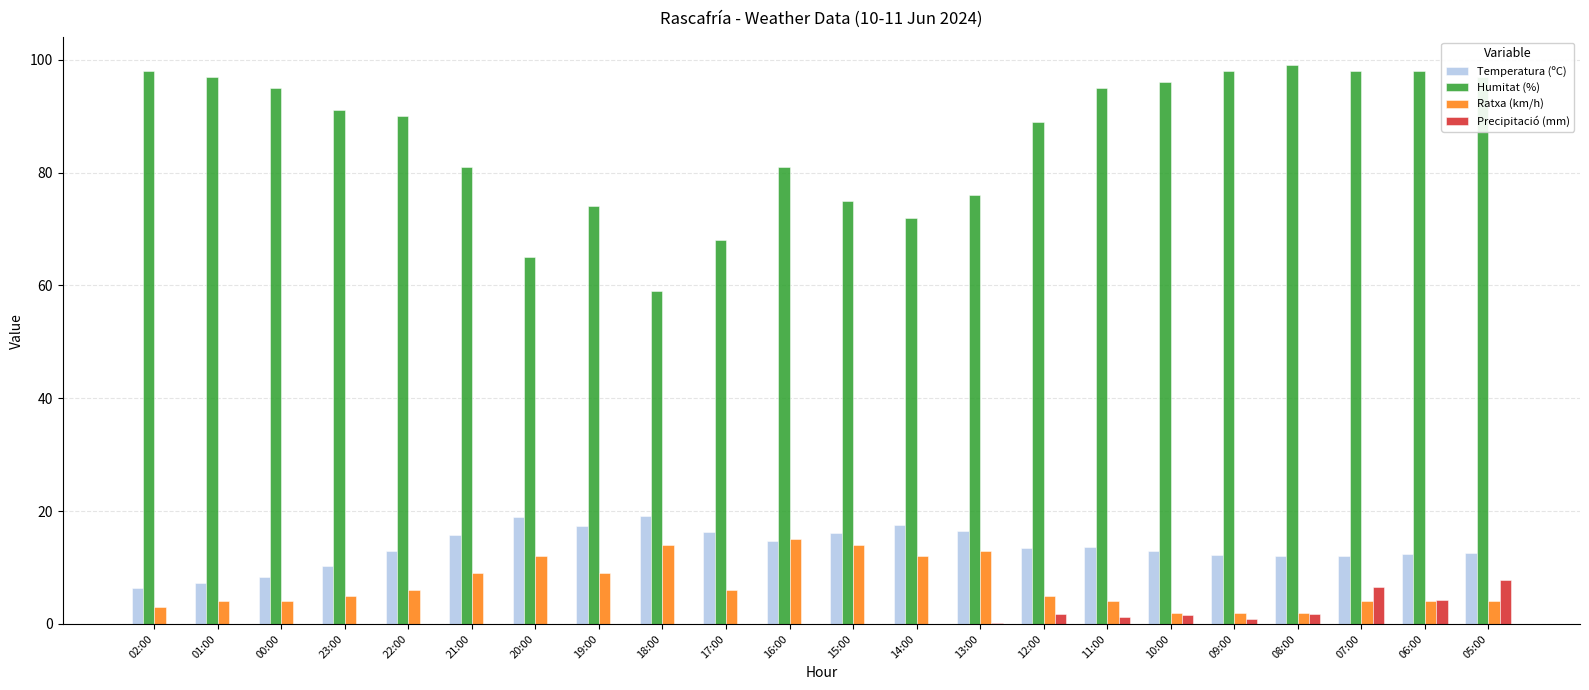

True or false: Humitat (%) has a value of 76.0 at 13:00.

True